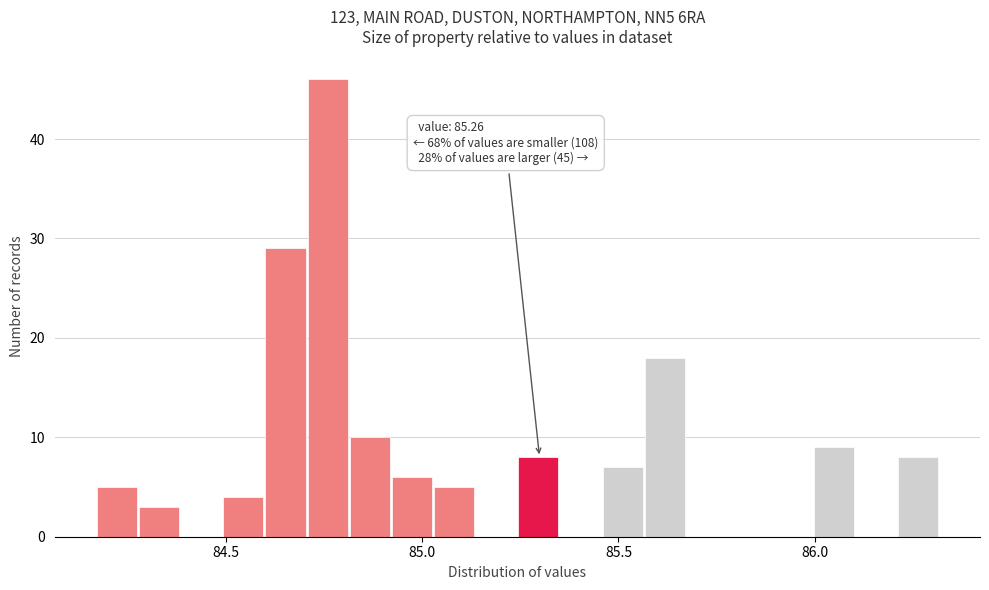

Around what value on the x-axis is the tallest bar? Give the approximate position of its centre, as read against the axis.

84.75